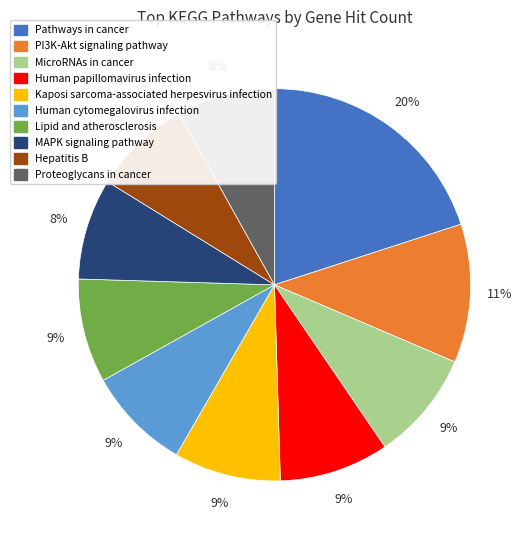

To the nearest percent, what is the average slice percentage?

10%